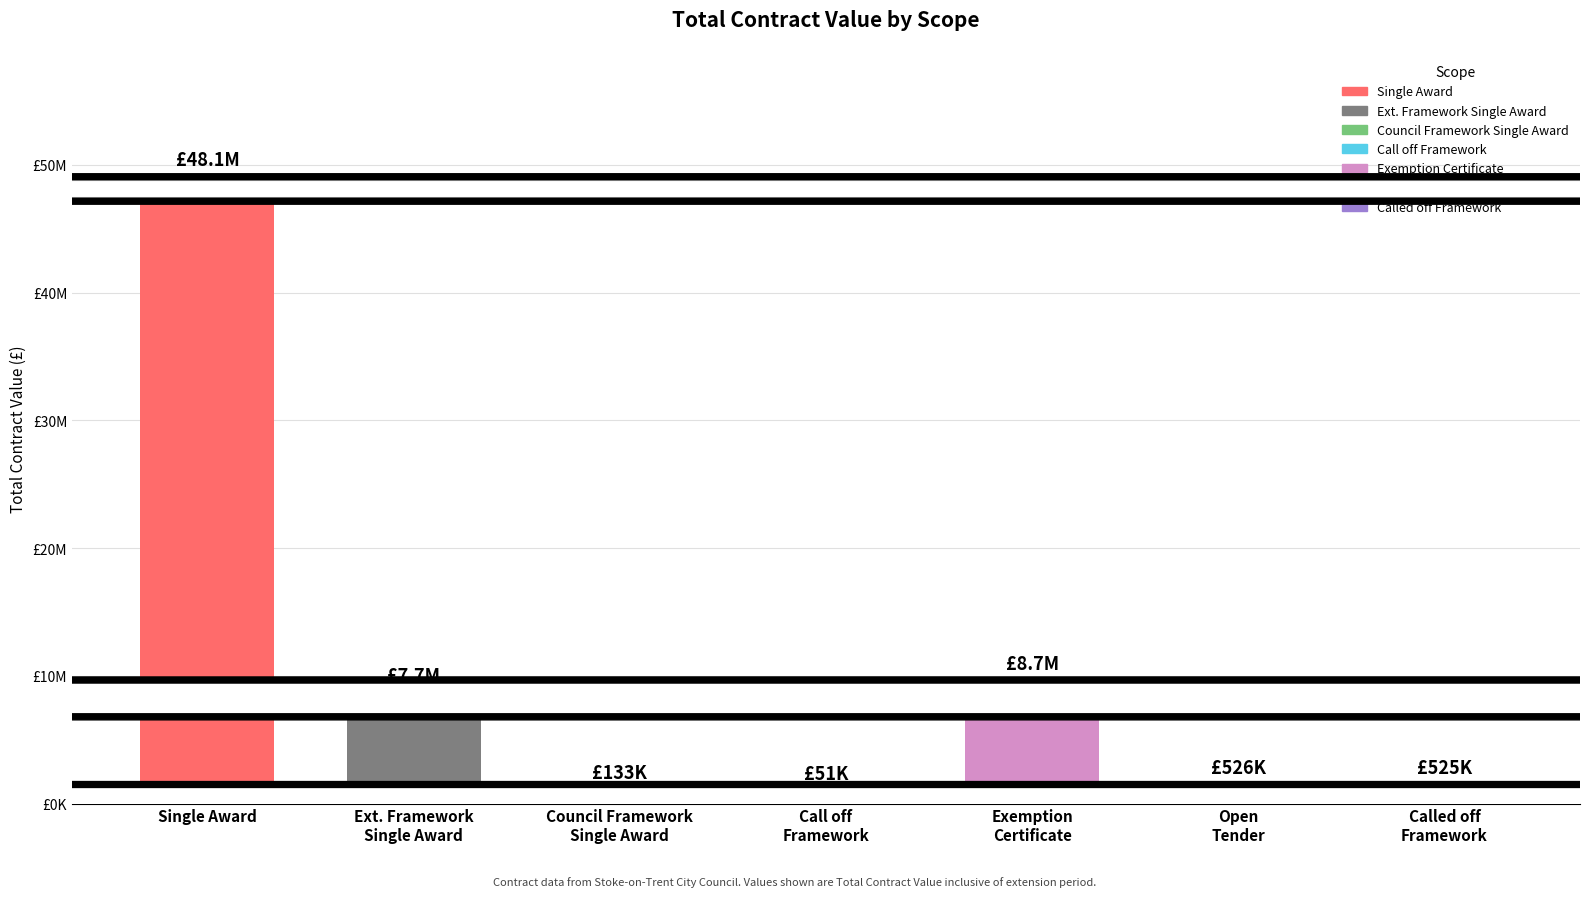

What is the label of the 6th bar from the left?

Open Tender